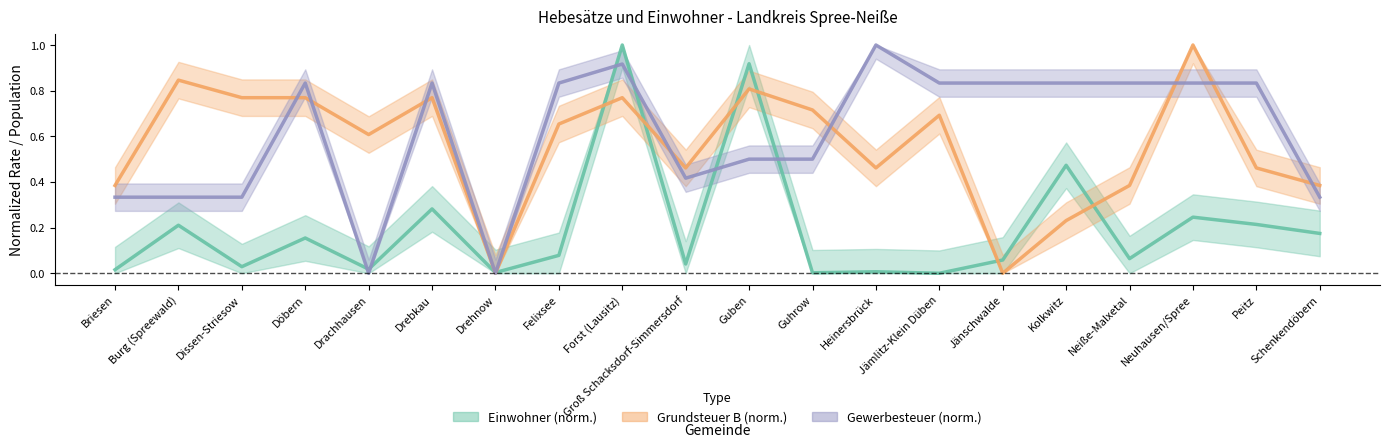

Does the chart display data point markers on the line(s)?

No